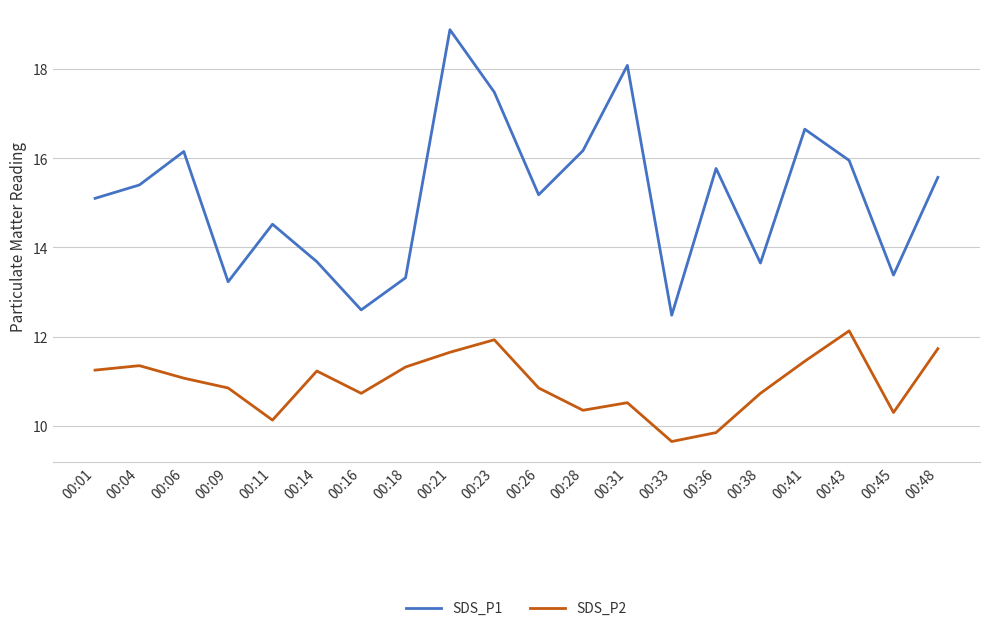

What is the difference between the highest and lowest values at 00:48?

3.8